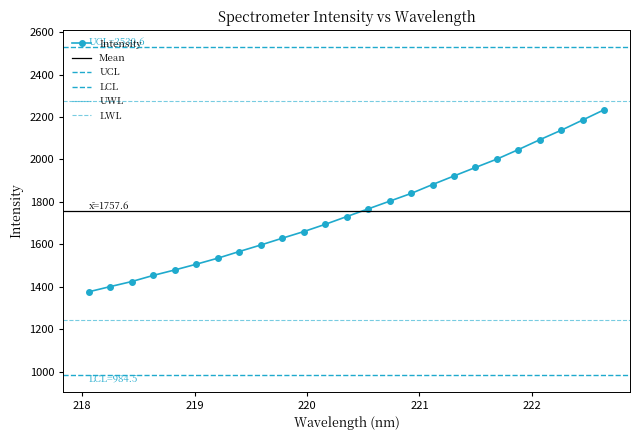

Rank the categories by value from highest to lowest.

222.6447, 222.4538, 222.263, 222.0721, 221.8812, 221.6902, 221.4993, 221.3083, 221.1174, 220.9264, 220.7354, 220.5444, 220.3533, 220.1623, 219.9712, 219.7801, 219.589, 219.3979, 219.2067, 219.0156, 218.8244, 218.6332, 218.442, 218.2508, 218.0596